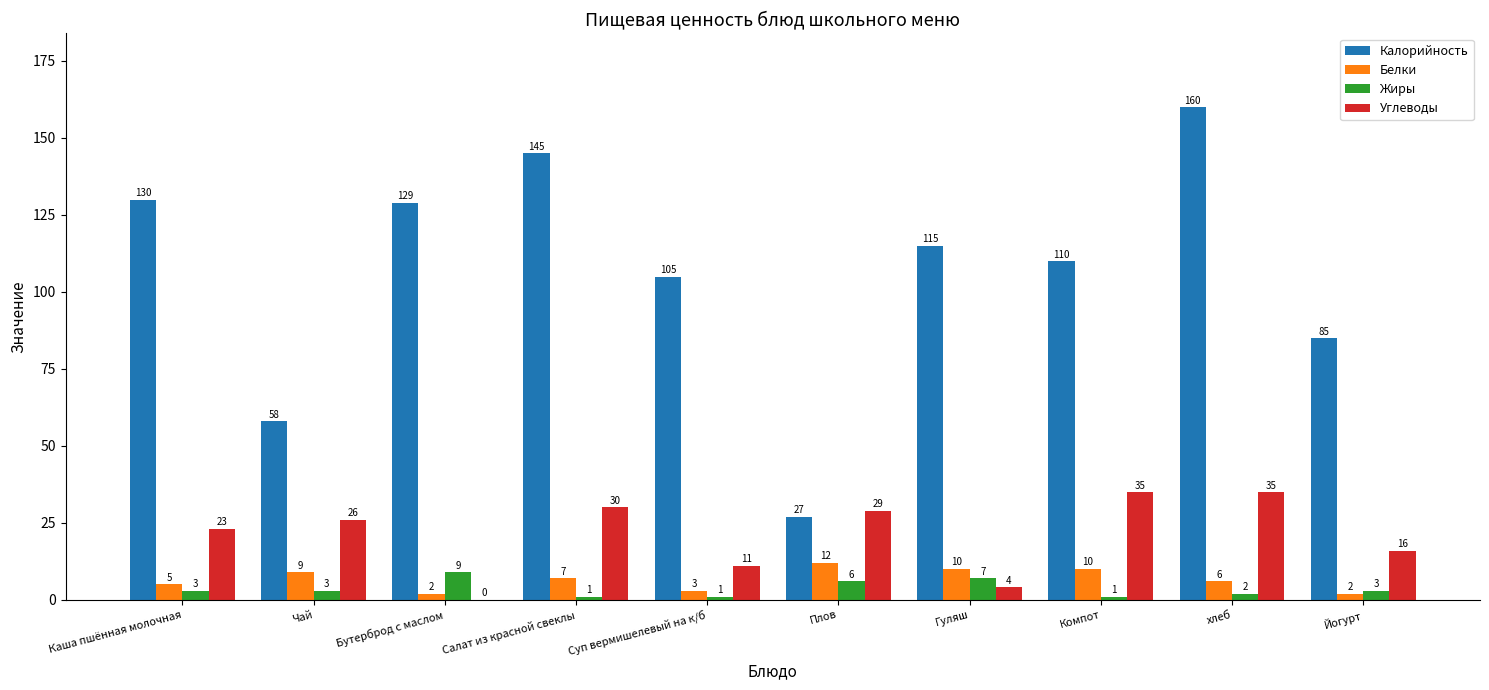

Between Суп вермишелевый на к/б and Йогурт, which series saw the biggest shift?

Калорийность